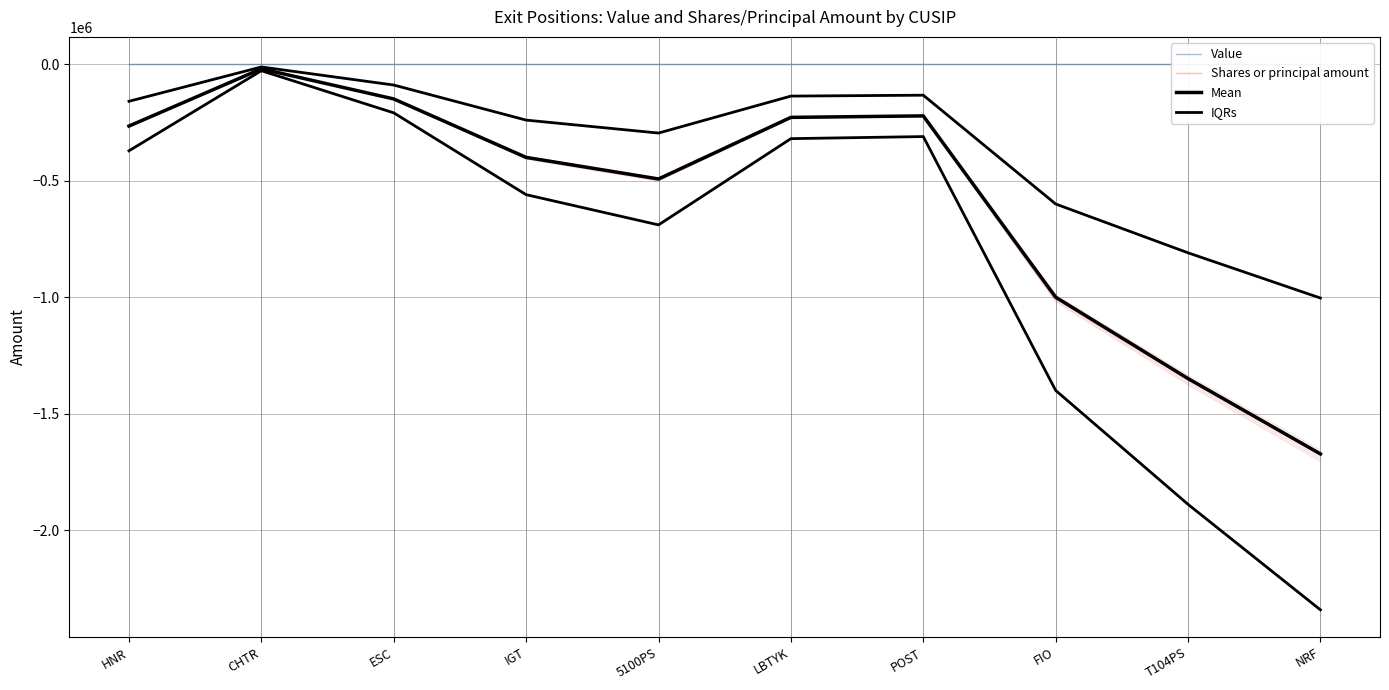

Which category has the lowest value in the Shares or principal amount series?

NRF